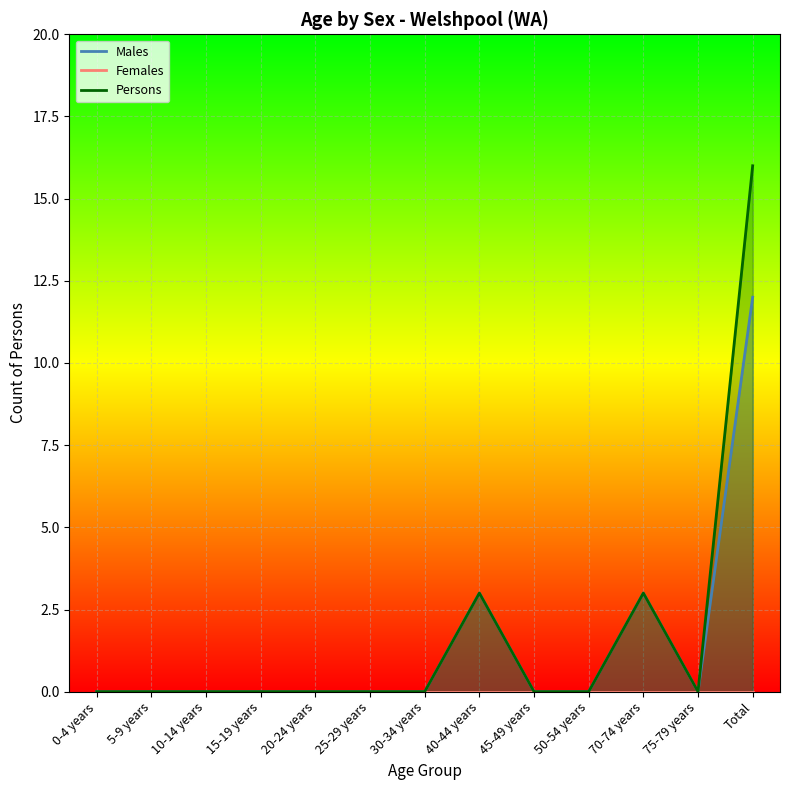

Which category has the lowest value in the Persons series?

0-4 years